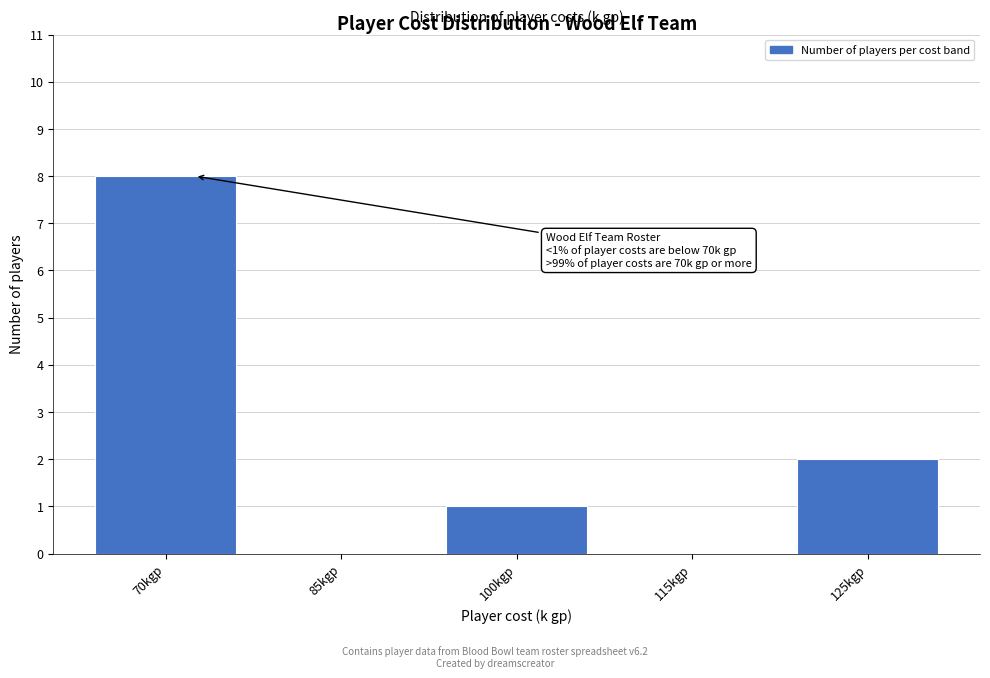

Reading left to right, what are all the values shown in this chart?

70kgp=8	85kgp=0	100kgp=1	115kgp=0	125kgp=2